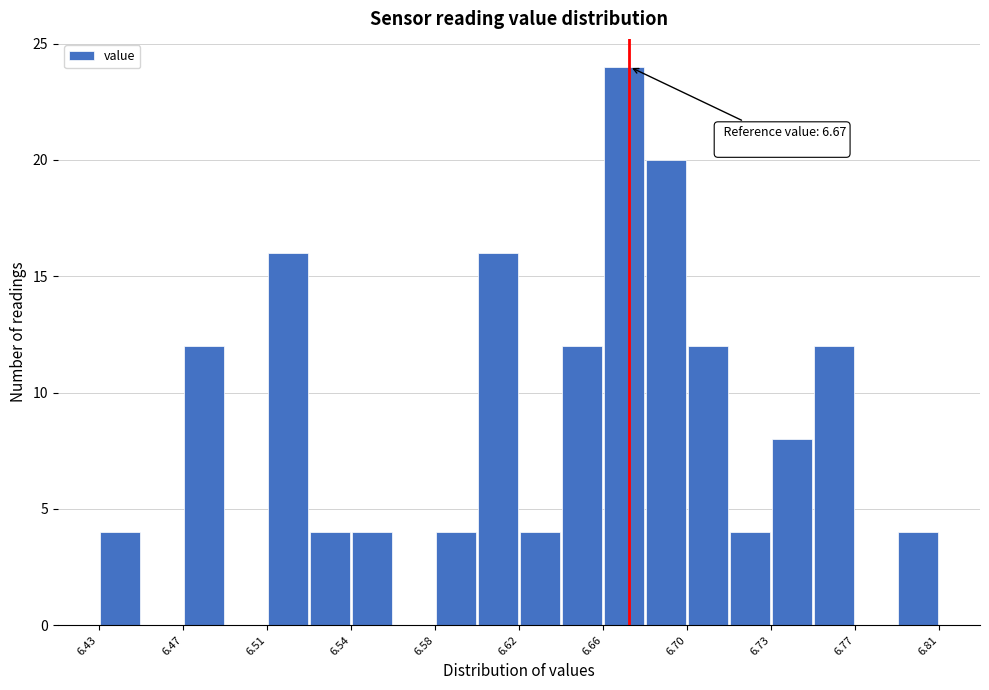

Around what value on the x-axis is the tallest bar? Give the approximate position of its centre, as read against the axis.

6.670